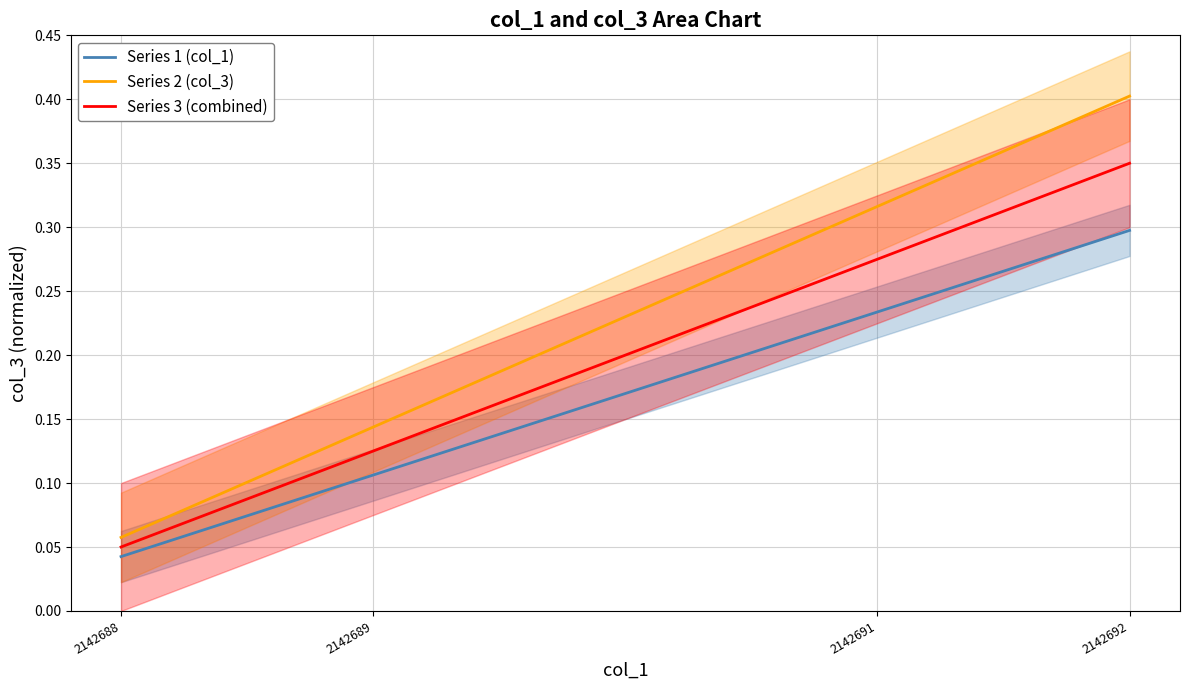

True or false: Series 1 (col_1) and Series 2 (col_3) intersect in this chart.

False